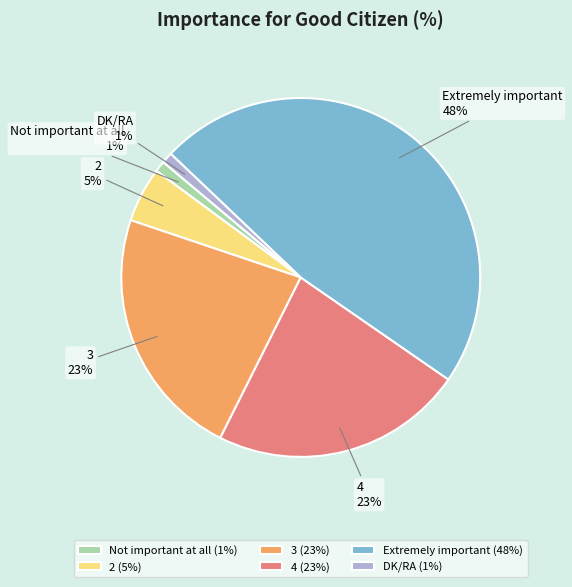

To the nearest percent, what is the combined percentage of Not important at all and DK/RA?

2%